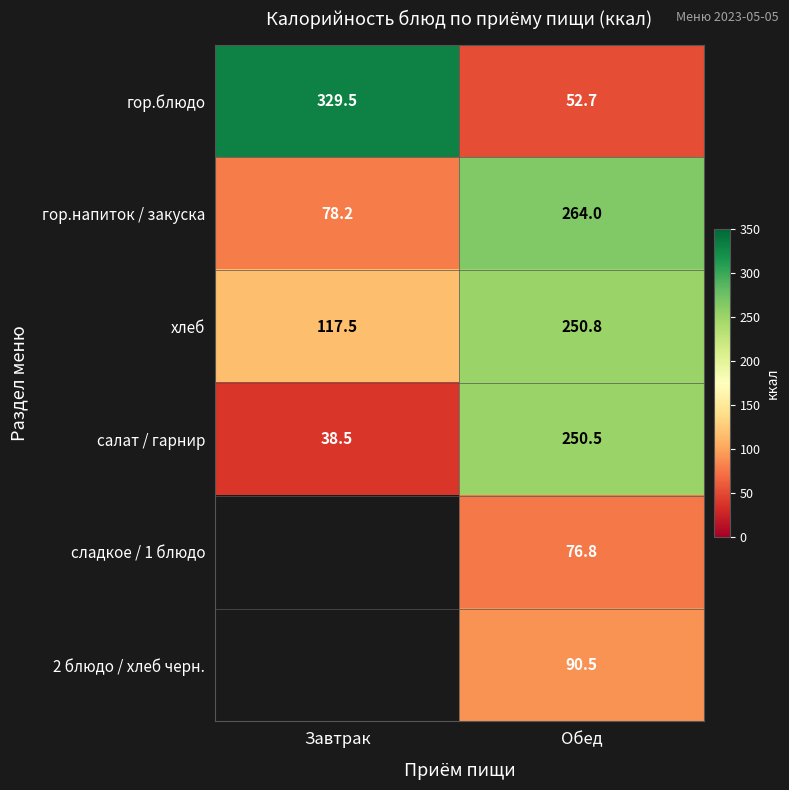

What is the spread (max minus min) of values at Обед?

211.3